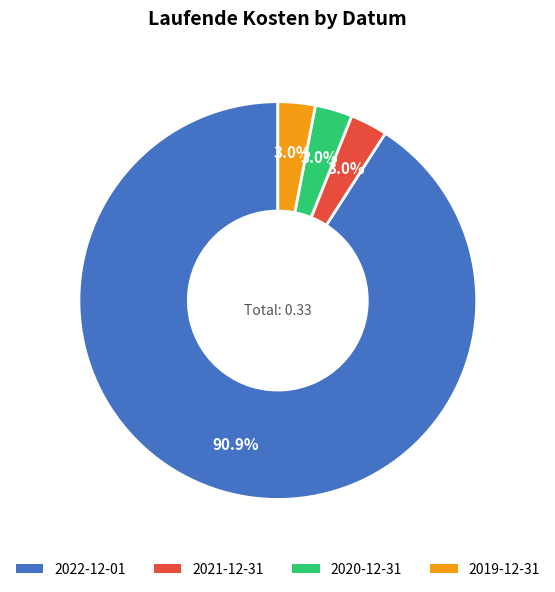

The 2022-12-01 slice represents 91% of the pie. True or false?

True